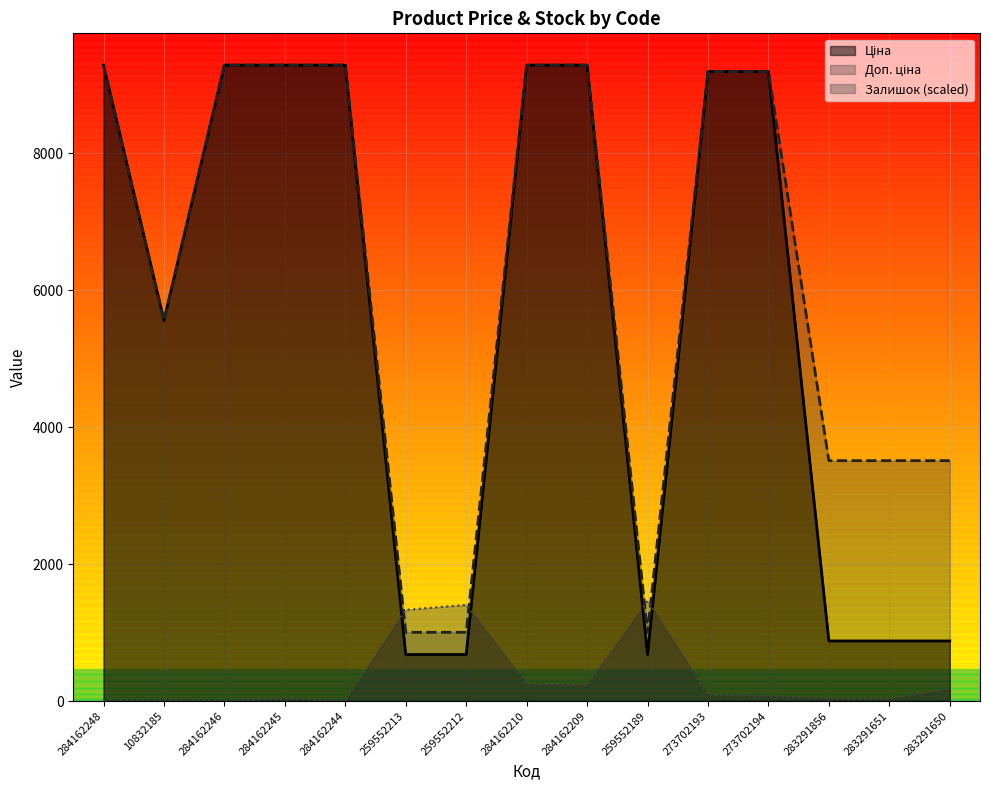

The value of Залишок at 10832185 is 12.6. True or false?

True